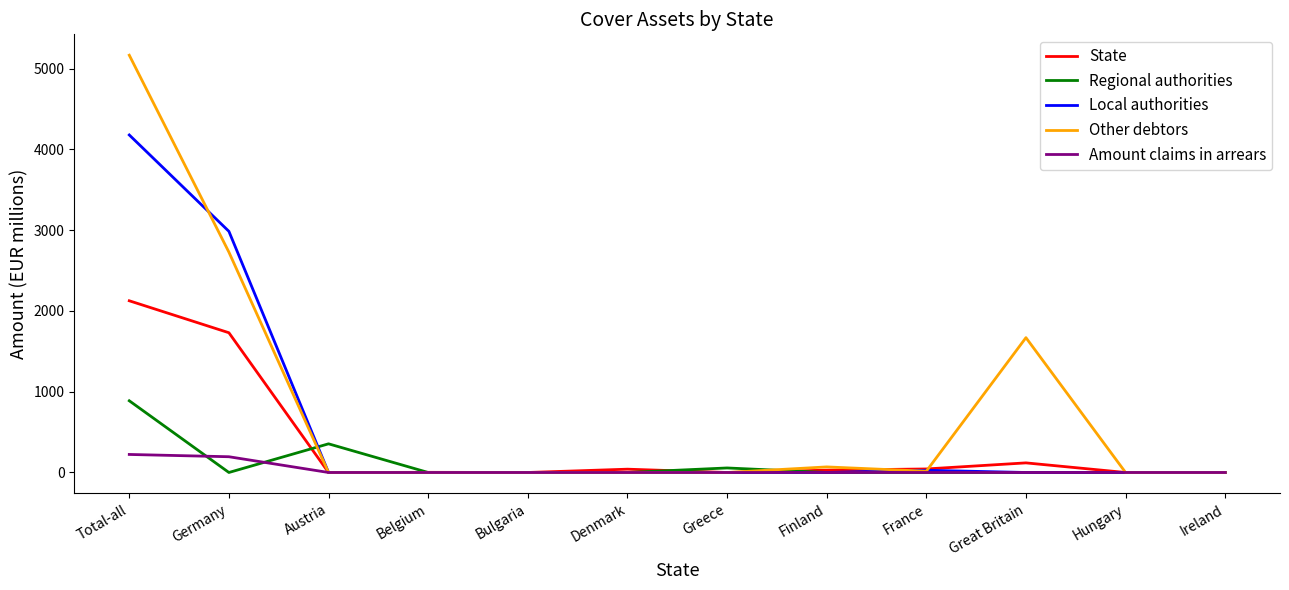

Is it true that Other debtors equals 2289.2 at Great Britain?

False